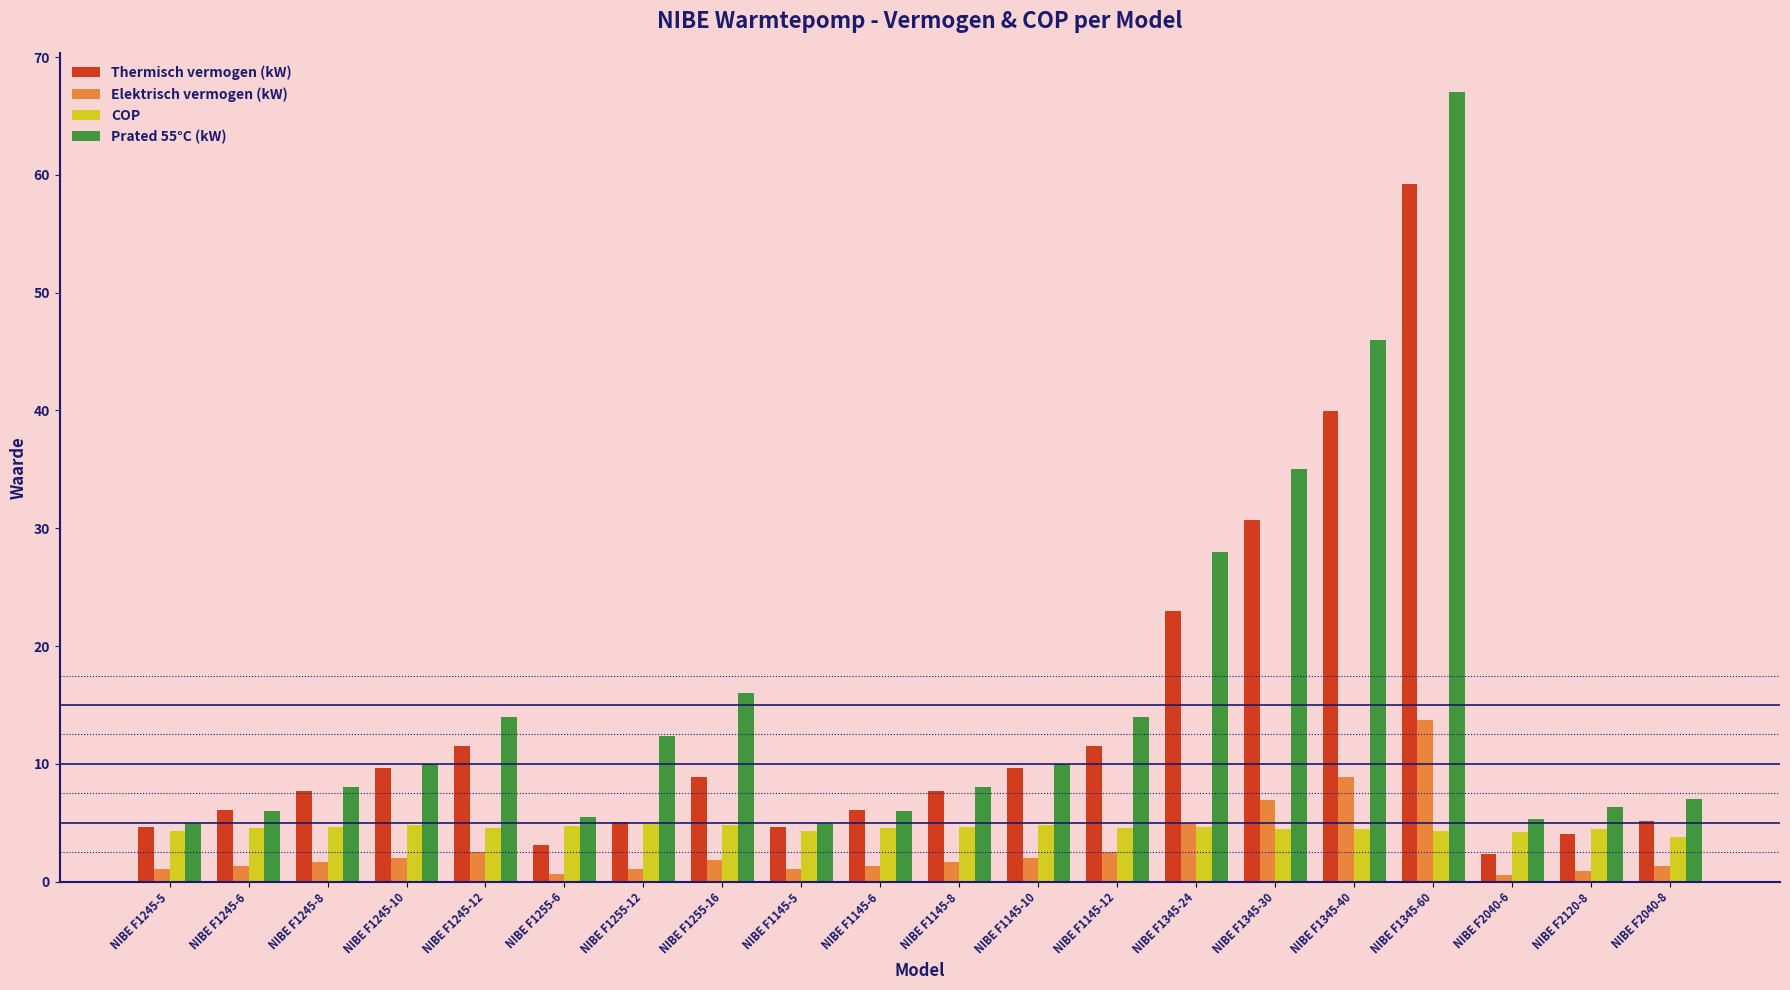

Count the number of data series in this chart.

4